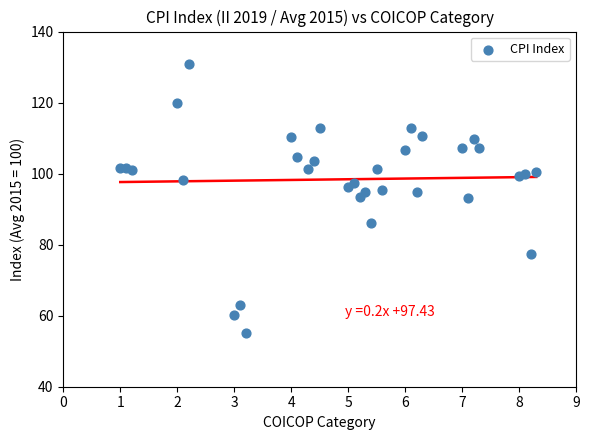

What is the range of Y values (max minus min)?

75.6